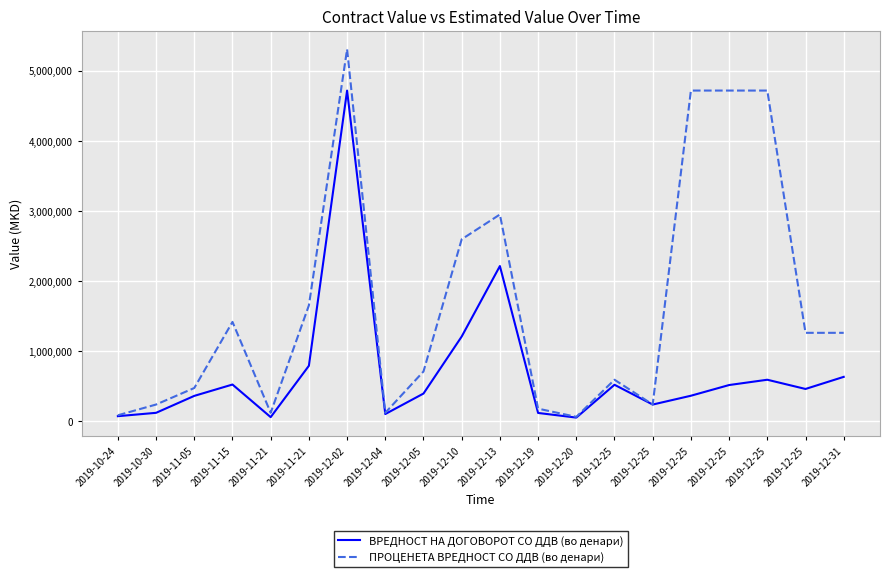

Which category has the lowest value in the ПРОЦЕНЕТА ВРЕДНОСТ СО ДДВ (во денари) series?

2019-12-20